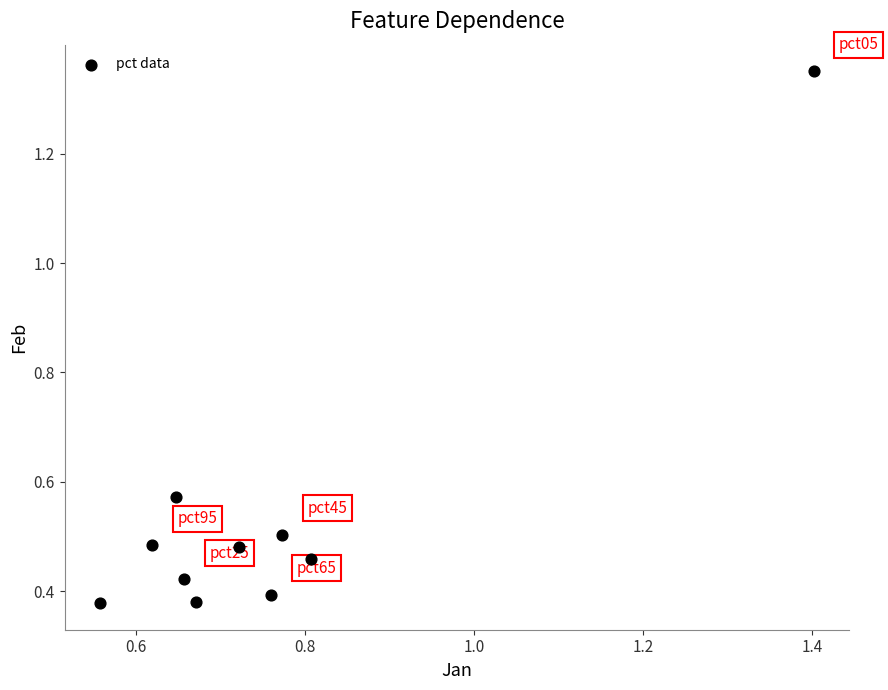

What is the average X value?

0.8